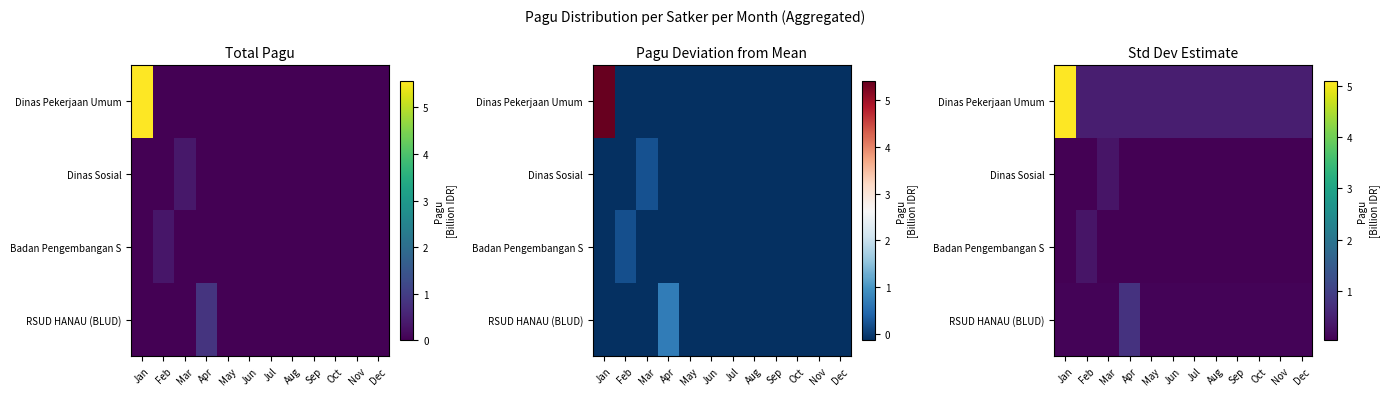

The value of RSUD HANAU (BLUD) at Apr is 0.2. True or false?

False